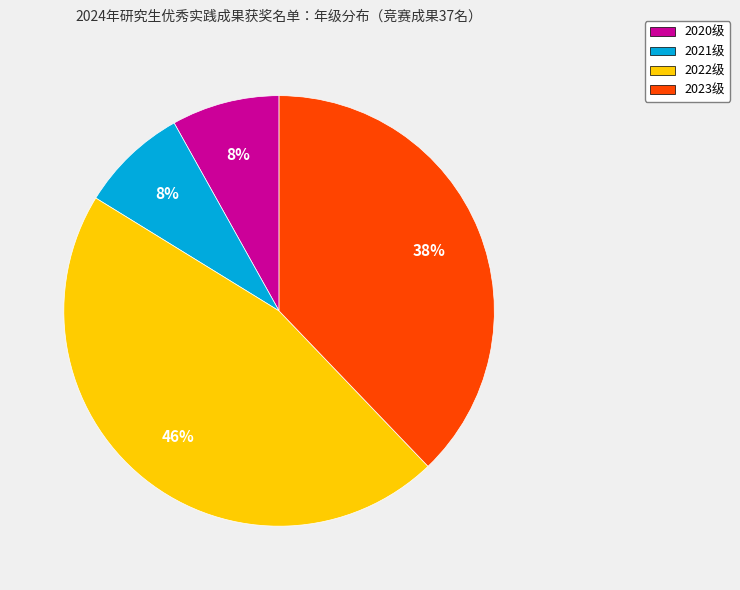

To the nearest percent, what is the difference between the 2022级 and 2023级 slice percentages?

8%